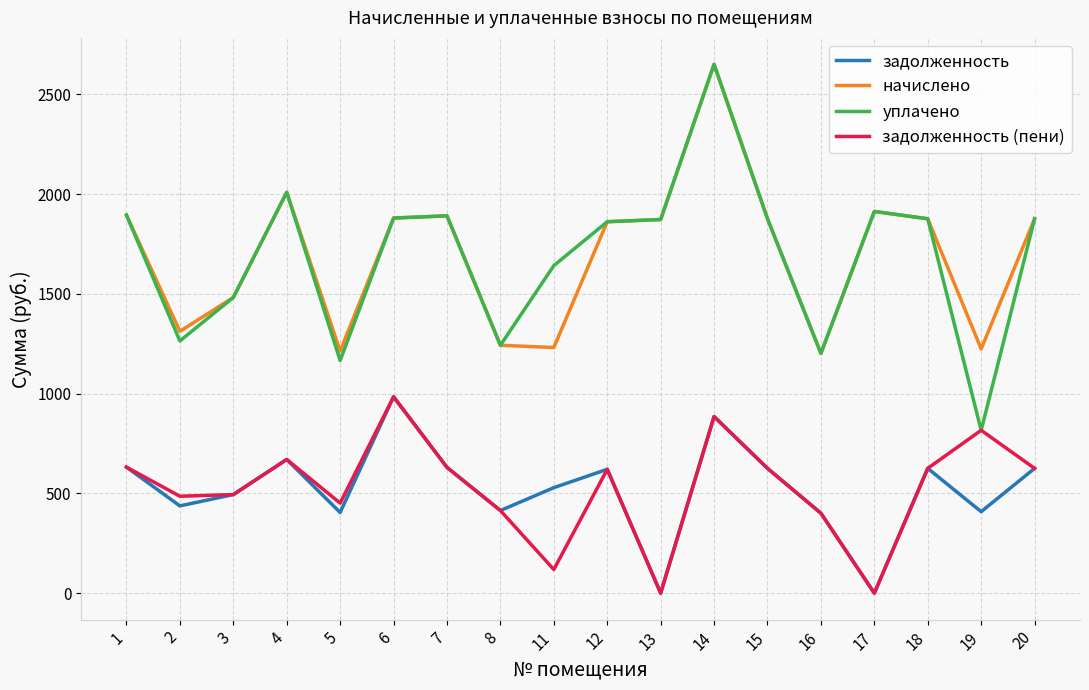

Is it true that начислено equals 1213.0 at 5?

True